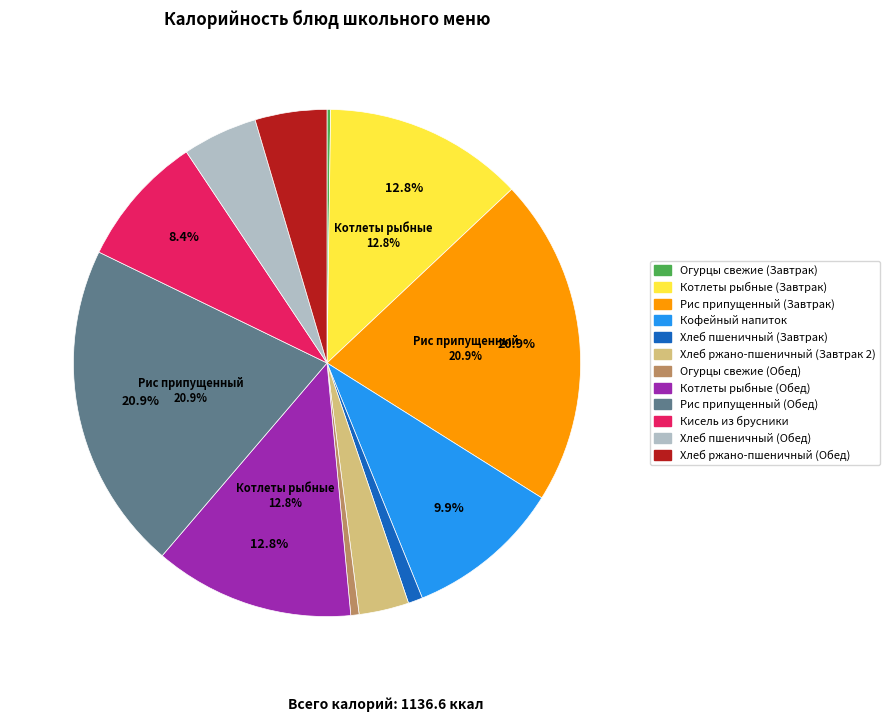

What is the ratio of the value at Рис припущенный (Завтрак) to the value at Кисель из брусники?

2.5